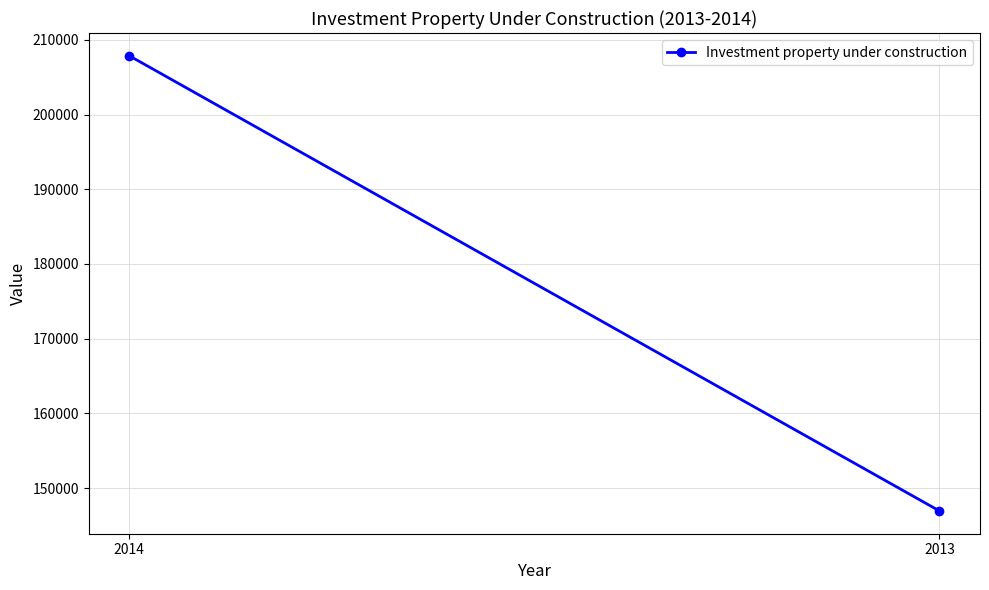

How many values exceed 207867?

1